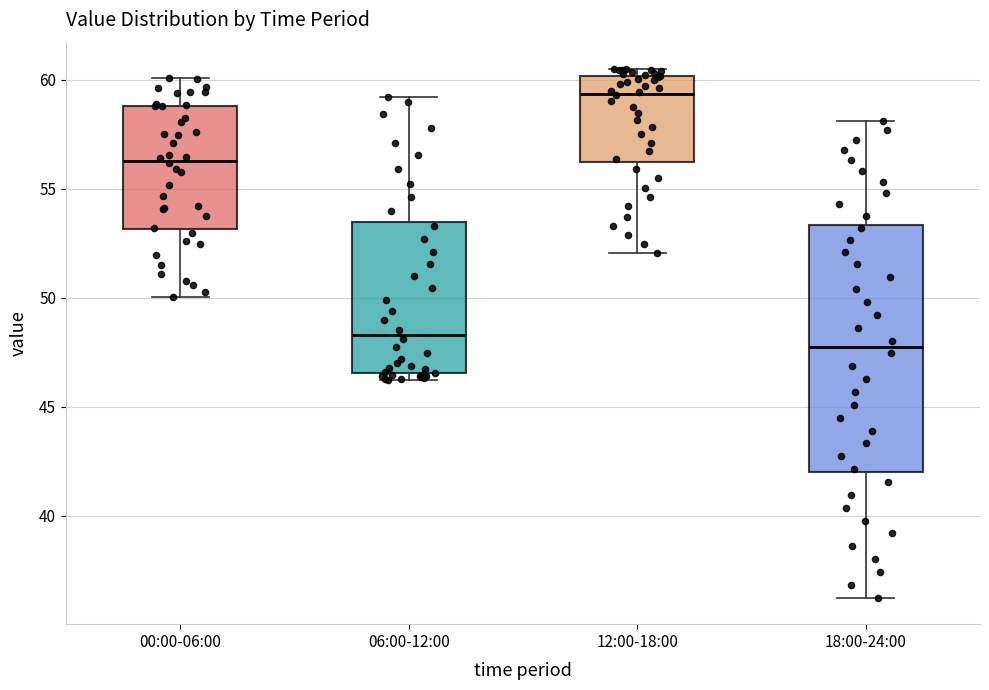

Which box is the tallest, from its lower edge to its upper edge?

18:00-24:00